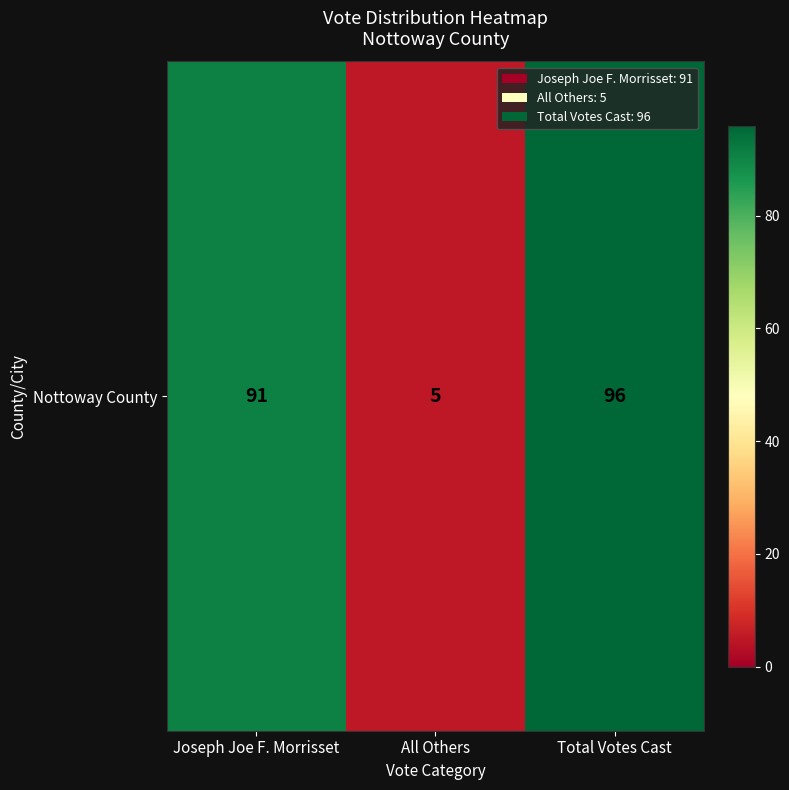

Reading left to right, list all the values displayed in this chart.

Joseph Joe F. Morrisset=91	All Others=5	Total Votes Cast=96